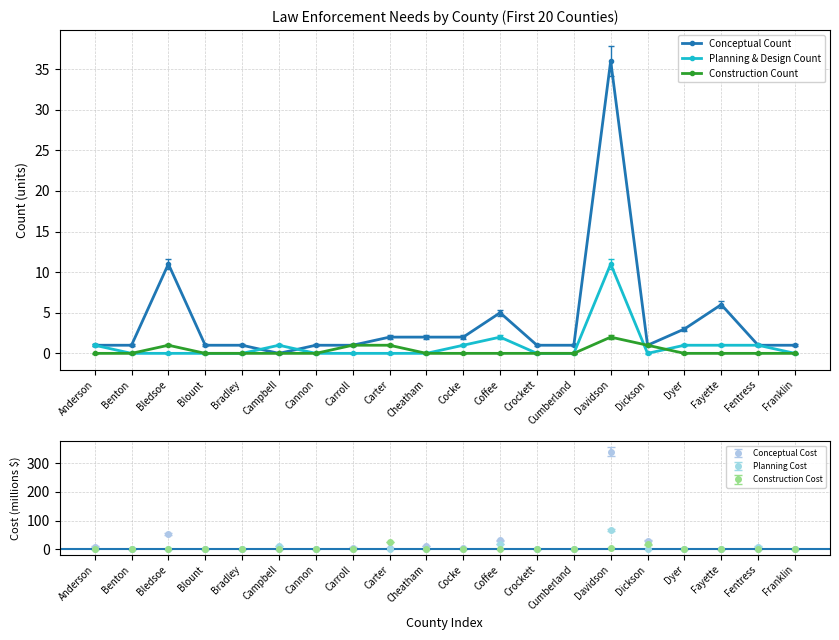

True or false: Construction Count and Conceptual Count intersect in this chart.

False